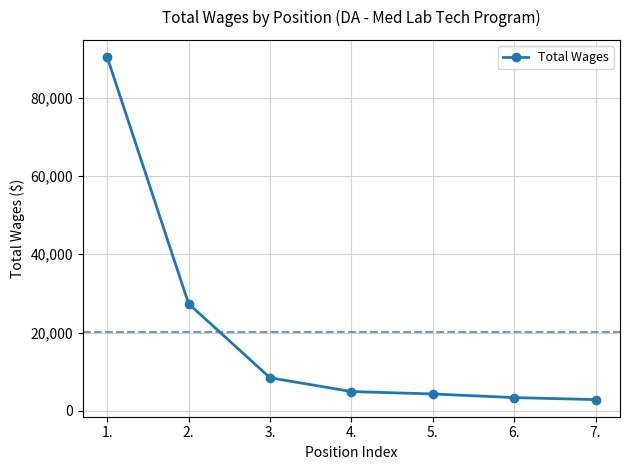

Reading left to right, list all the values displayed in this chart.

90367	27373	8450	4926	4311	3385	2873